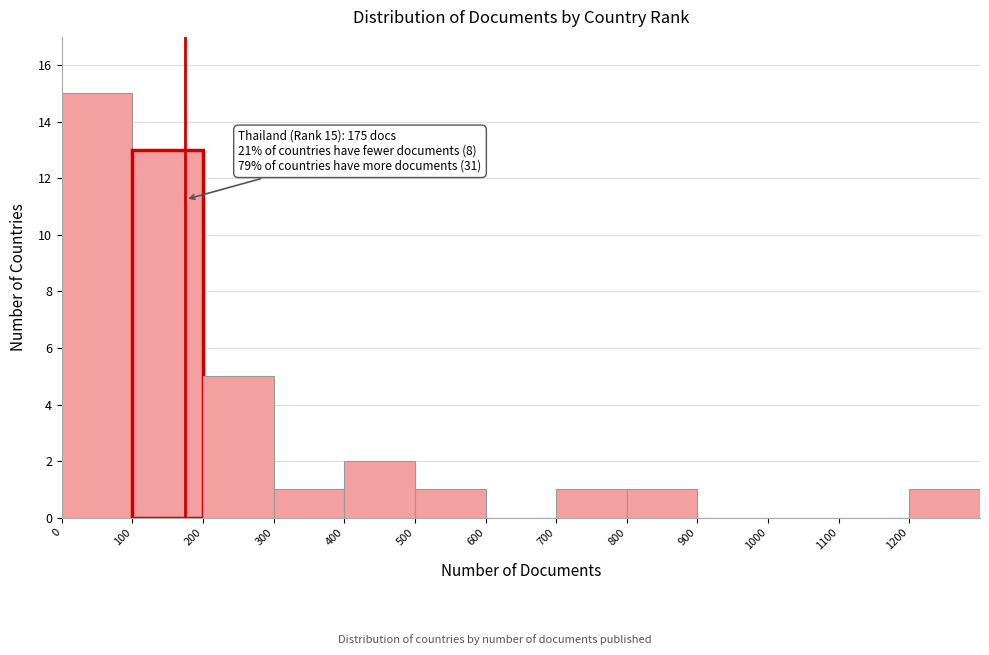

Which range on the x-axis has the tallest bar?

0 to 100